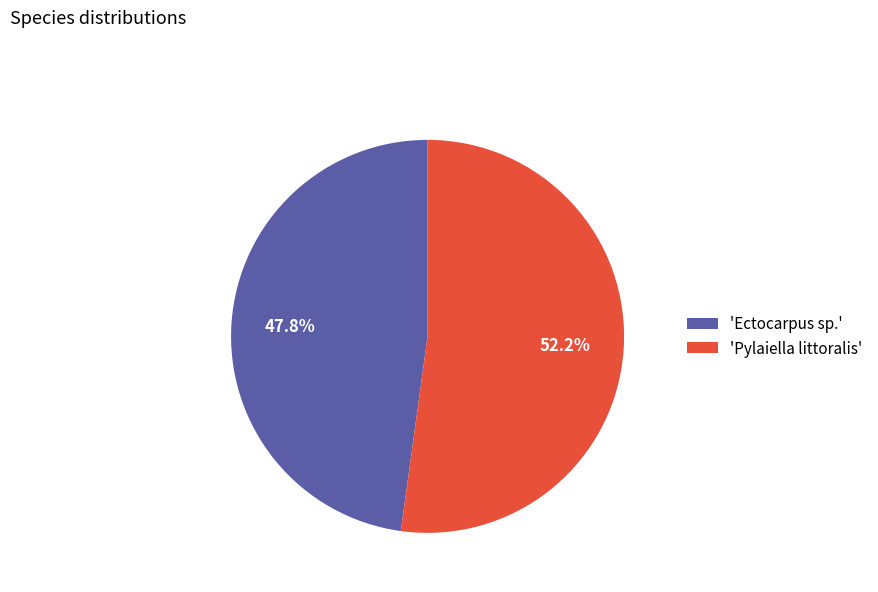

Which slice represents more than half of the pie?

'Pylaiella littoralis'